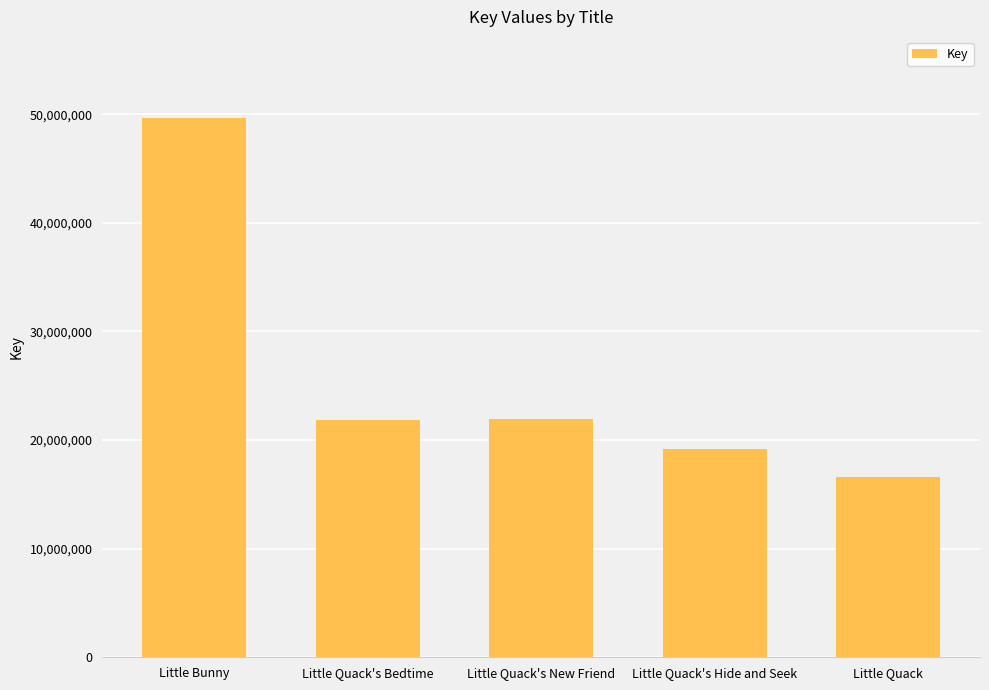

What is the label of the 5th bar from the right?

Little Bunny